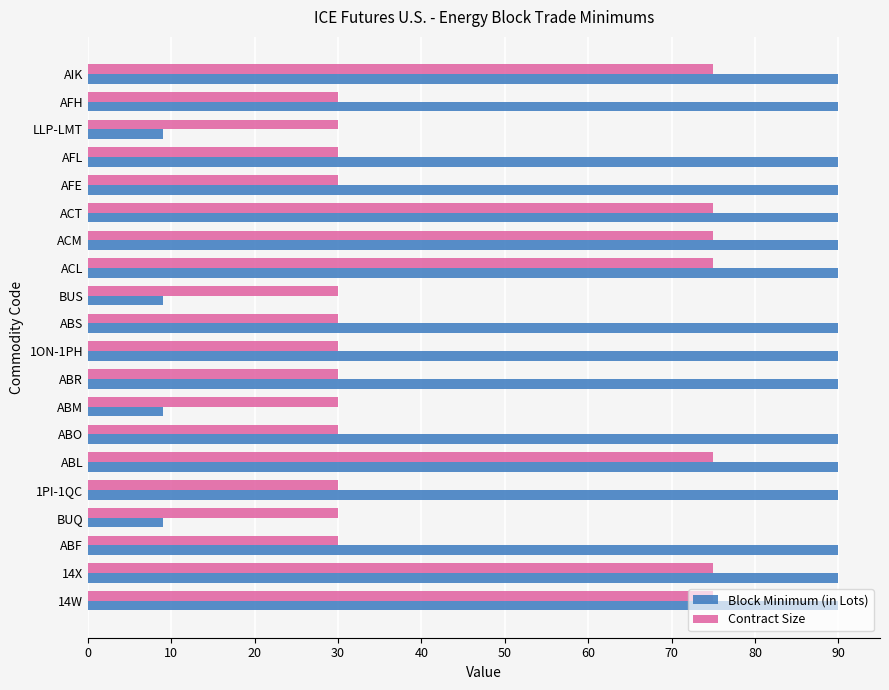

The Contract Size series shows 106 at ACM. True or false?

False